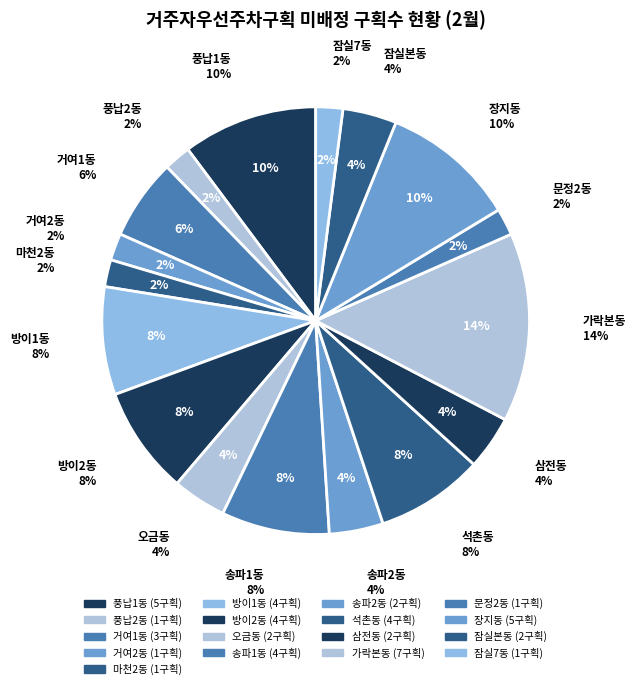

To the nearest percent, what is the combined percentage of 장지동 and 석촌동?

18%